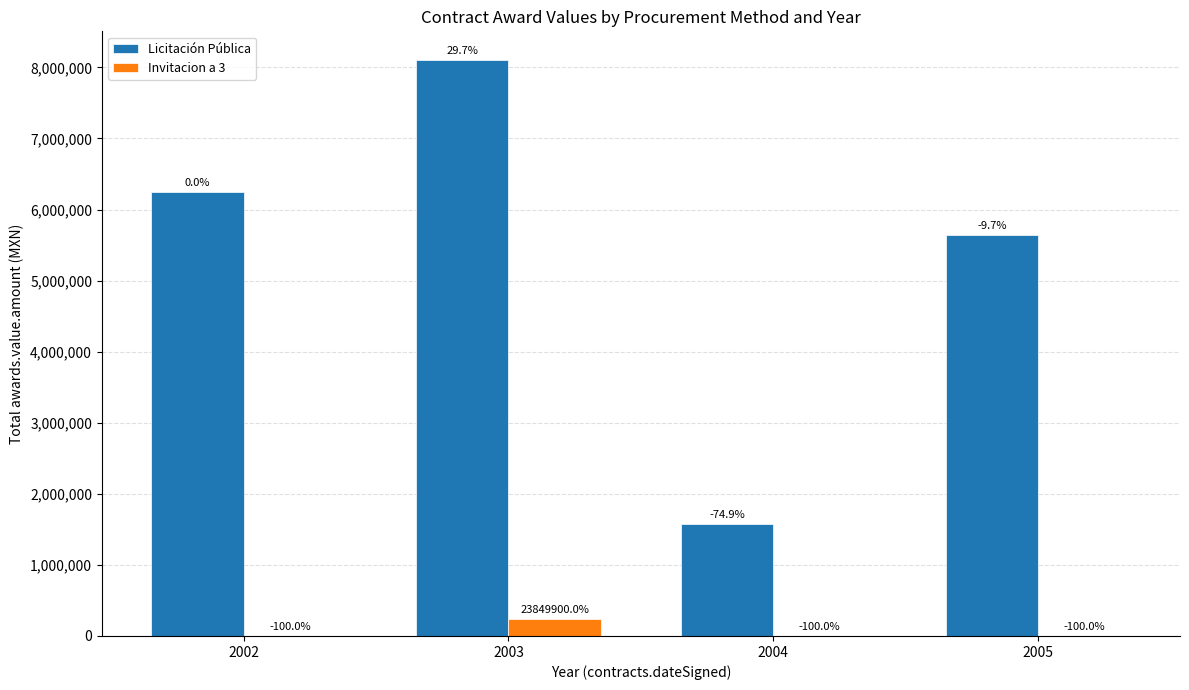

Where is Licitación Pública nearest to the value 4835276?

2005